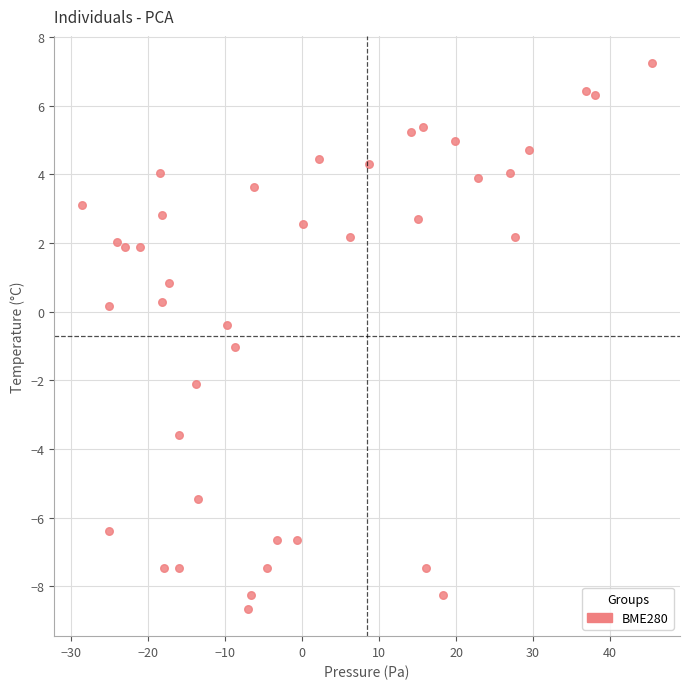

What is the range of X values (max minus min)?

73.9